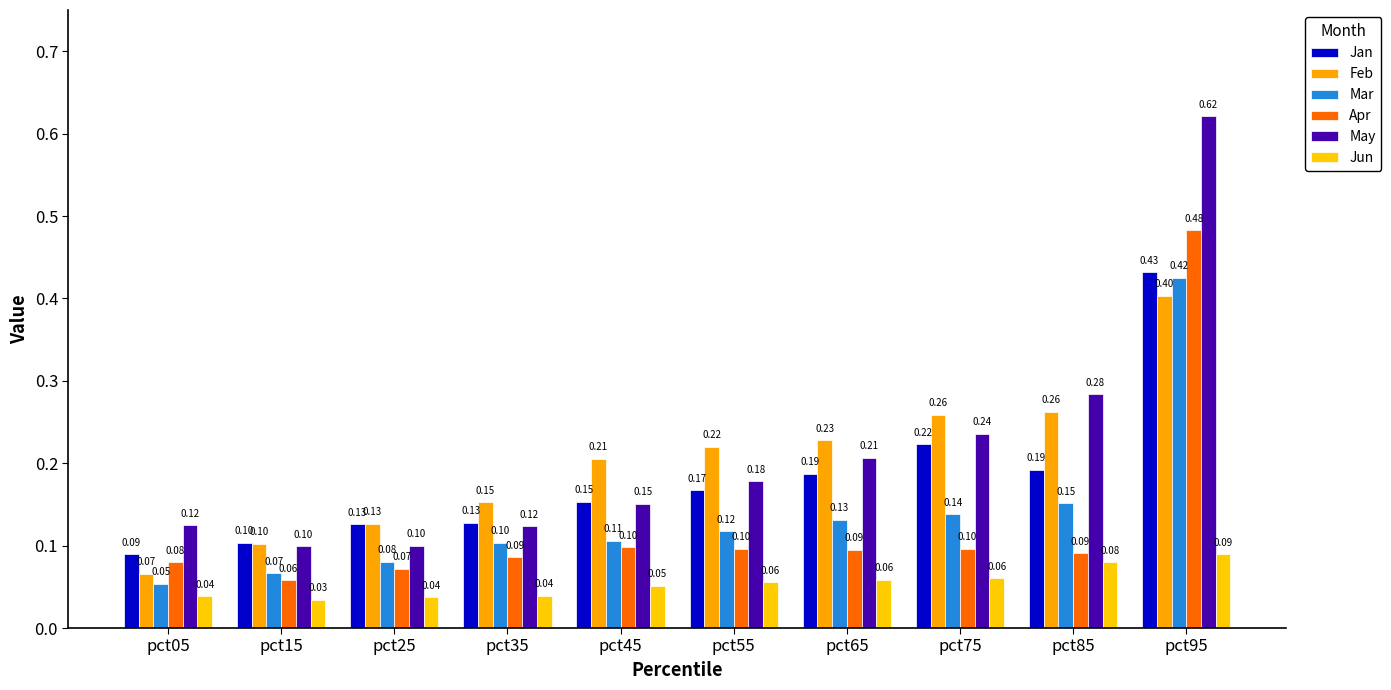

Is it true that Jun equals 0.1 at pct65?

True